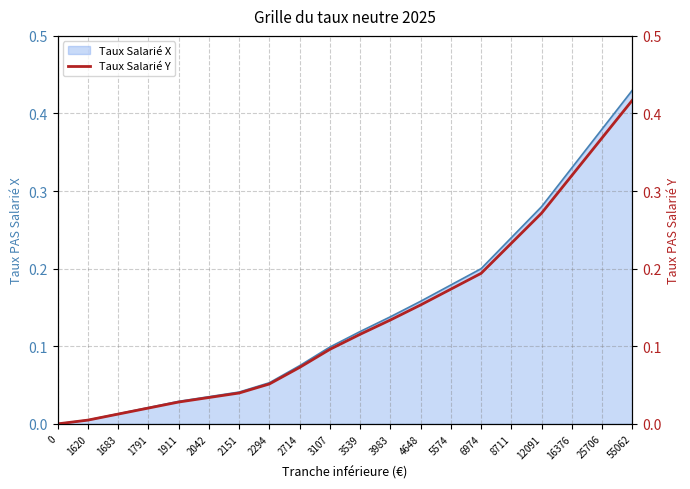

What is the value of the 20th point from the left?

0.4